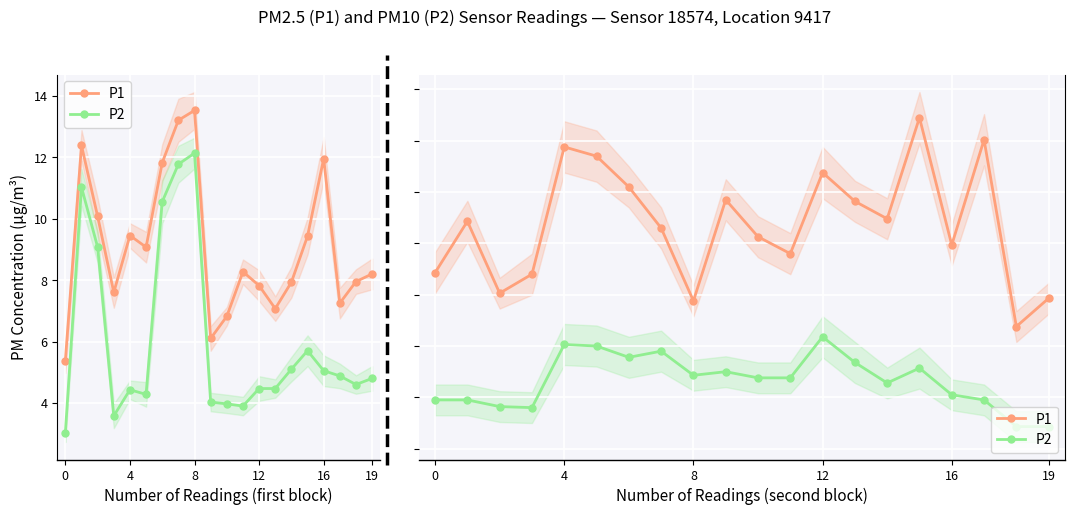

What is the maximum value for P2?

6.2